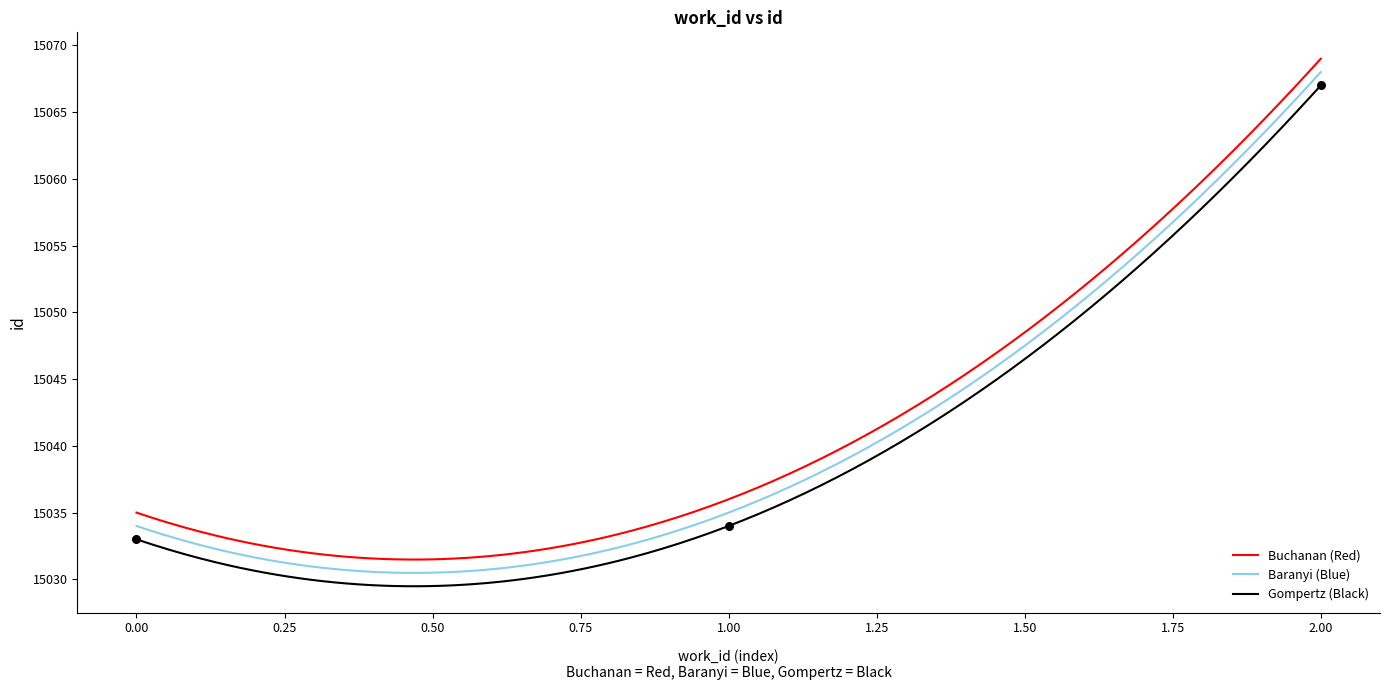

What is the highest value of the Buchanan (Red) series?

15069.0